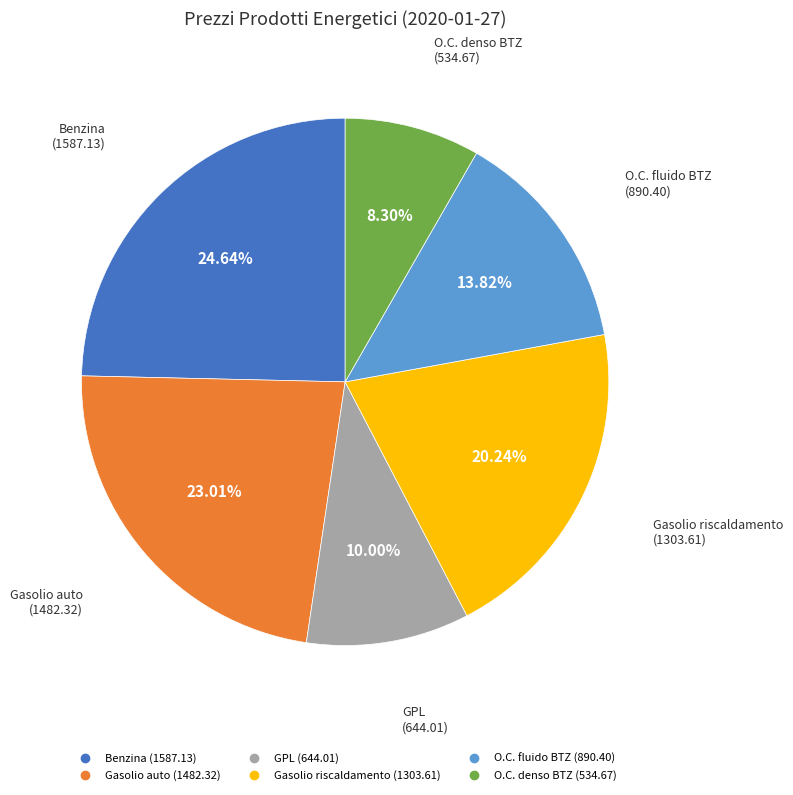

Is it true that O.C. denso BTZ is 8% of the pie?

True